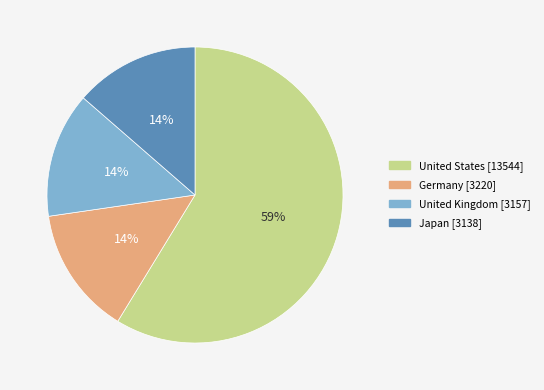

Does United States account for over 50% of the chart?

Yes